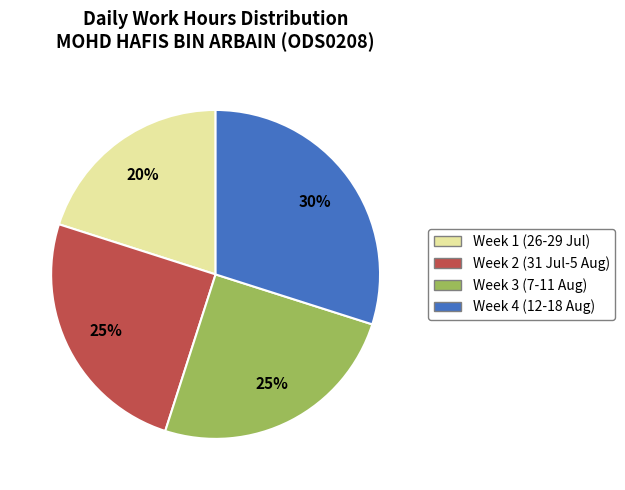

Approximately how many times larger is the value at Week 4 (12-18 Aug) compared to Week 1 (26-29 Jul)?

1.5